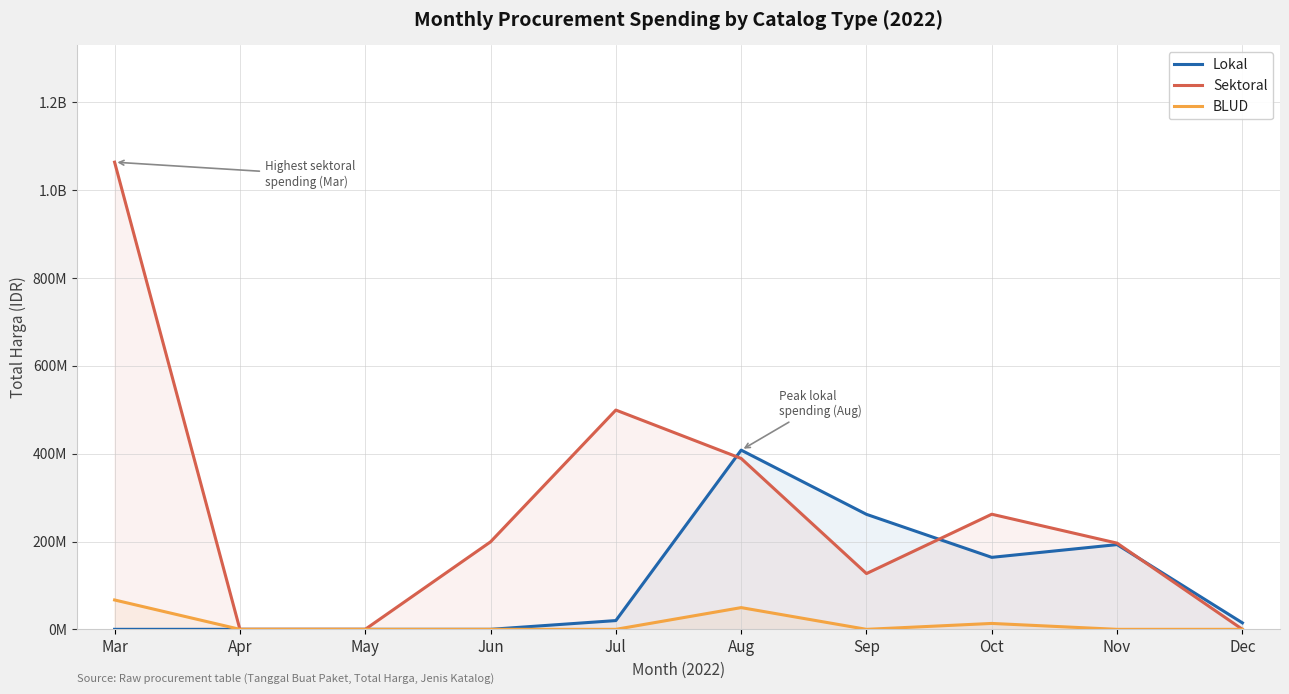

What is the difference between the second highest and second lowest values in the Sektoral series?

499300000